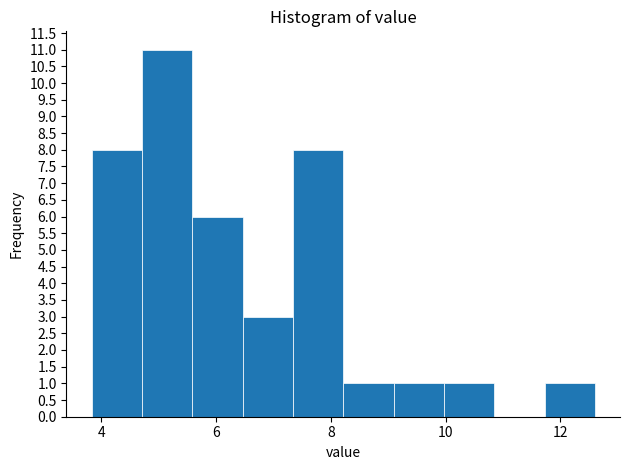

What is the height of the bar covering 9.0 to 10.0 on the x-axis? Neither the bar edges nor the heights are printed on the chart, so give them approximately, as read against the axes.

1